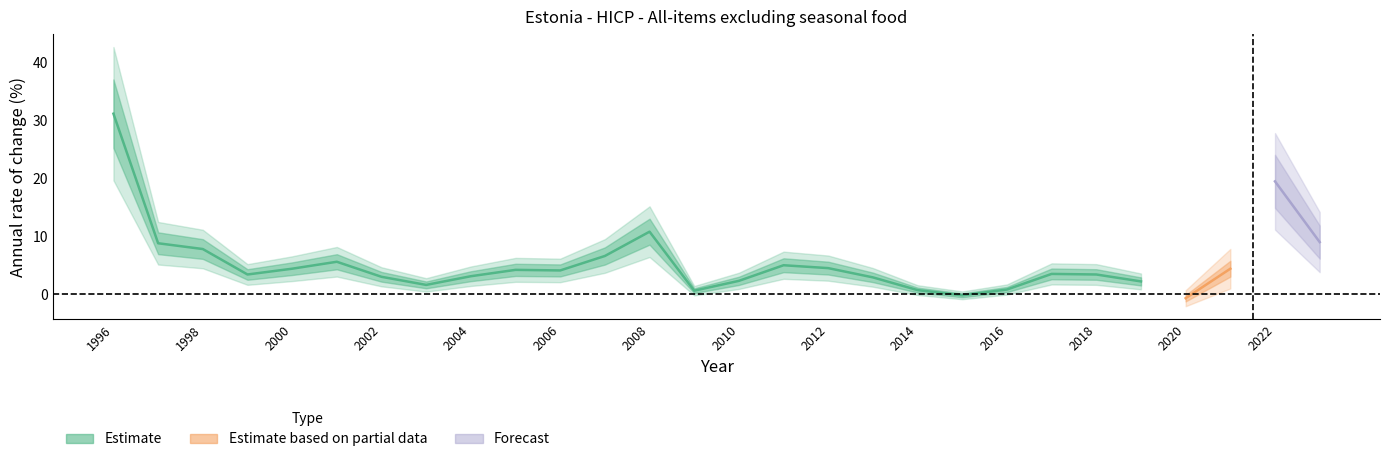

Reading right to left, what are all the values shown in this chart?

2023=9.0	2022=19.5	2021=4.4	2020=-0.7	2019=2.2	2018=3.4	2017=3.5	2016=0.8	2015=-0.2	2014=0.7	2013=2.9	2012=4.5	2011=5.0	2010=2.3	2009=0.6	2008=10.8	2007=6.6	2006=4.1	2005=4.2	2004=3.1	2003=1.6	2002=3.0	2001=5.6	2000=4.4	1999=3.4	1998=7.8	1997=8.8	1996=31.2